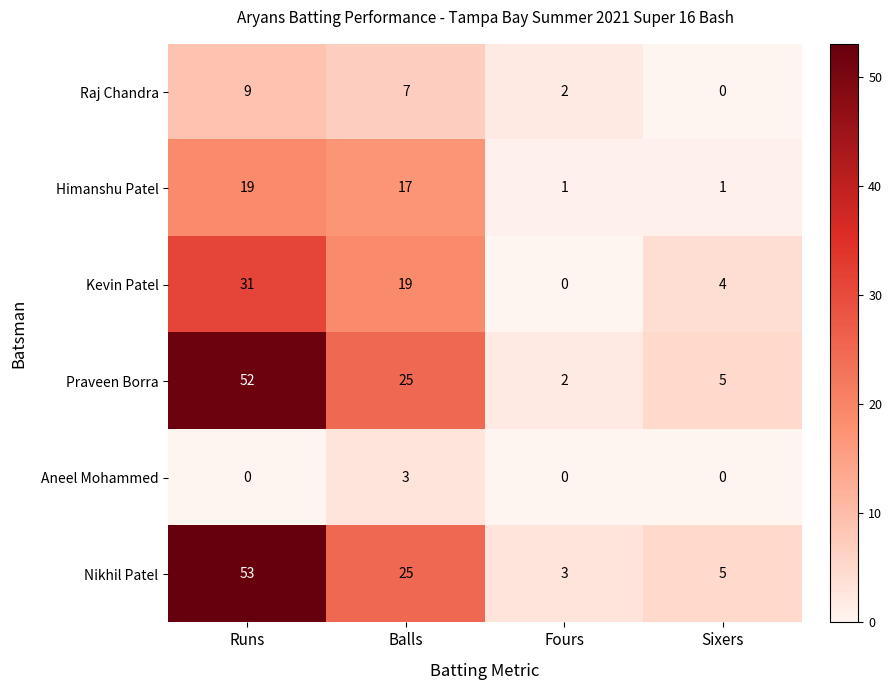

What is the greatest value displayed?

53